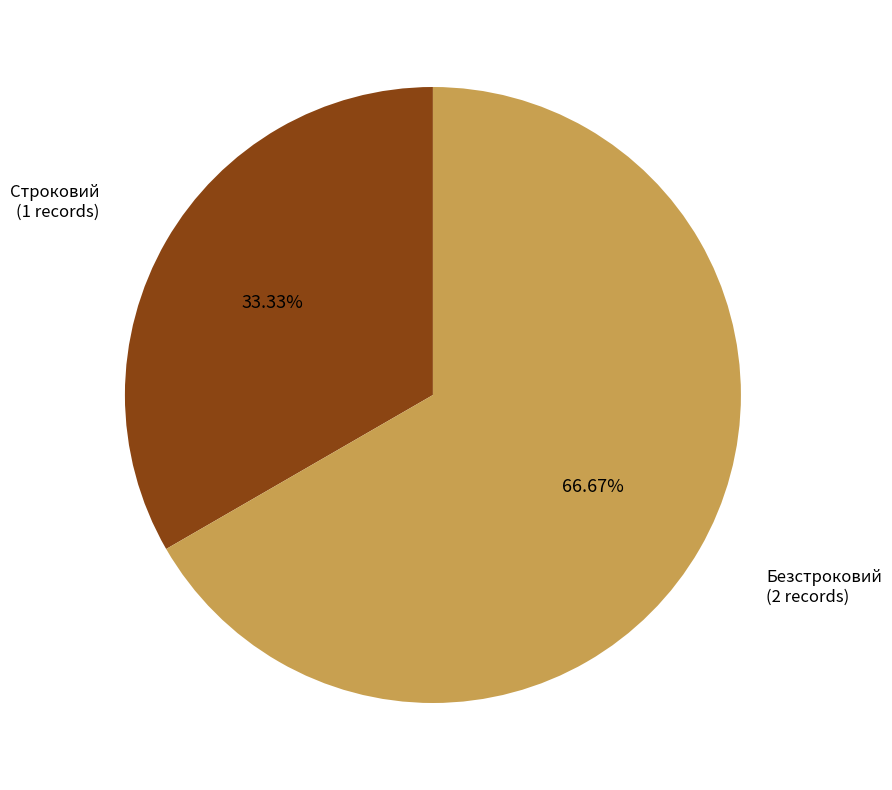

Is there a majority slice in this chart?

Yes